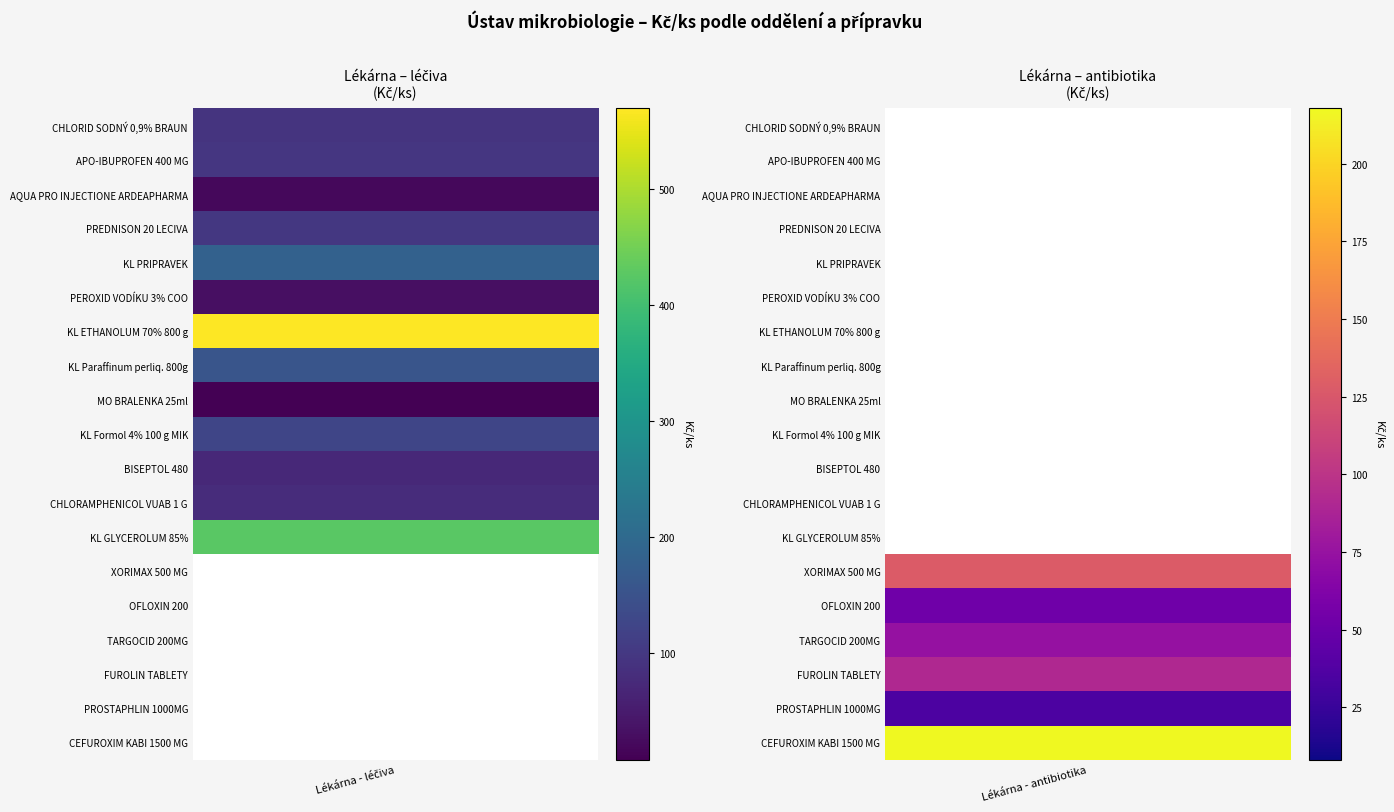

List the series in order of their overall mean, highest first.

Lékárna - léčiva, Lékárna - antibiotika